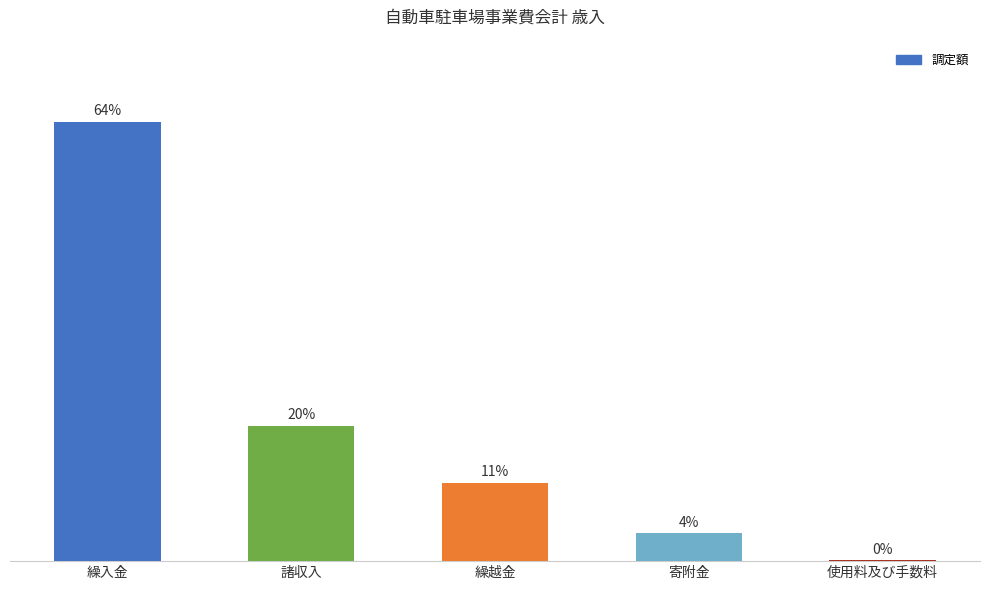

Are the bars horizontal?

No